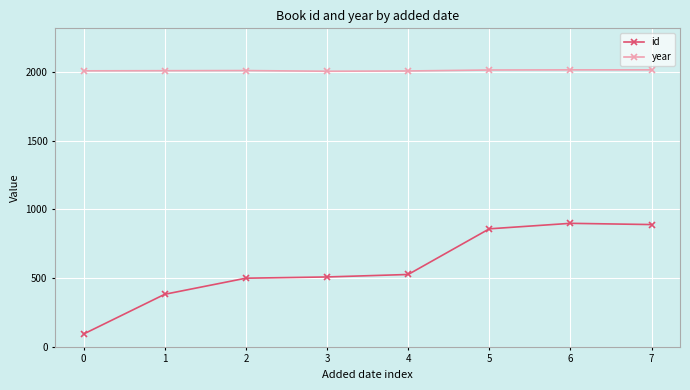

Which series changed the most between 3 and 7?

id